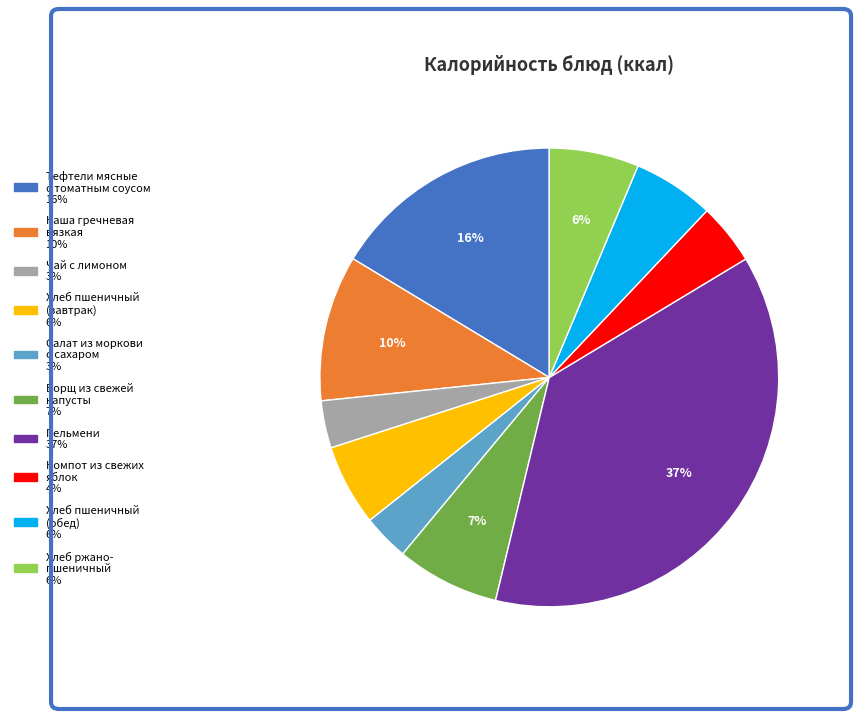

Is there any slice that represents more than half of the pie?

No